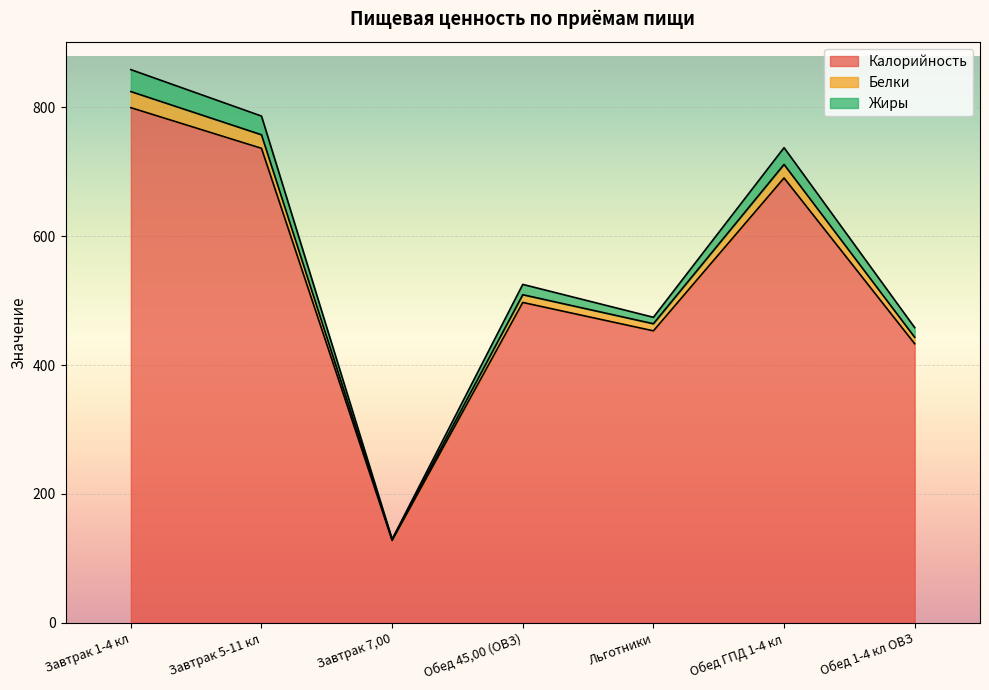

Which has a higher value, Завтрак 5-11 кл or Льготники?

Завтрак 5-11 кл